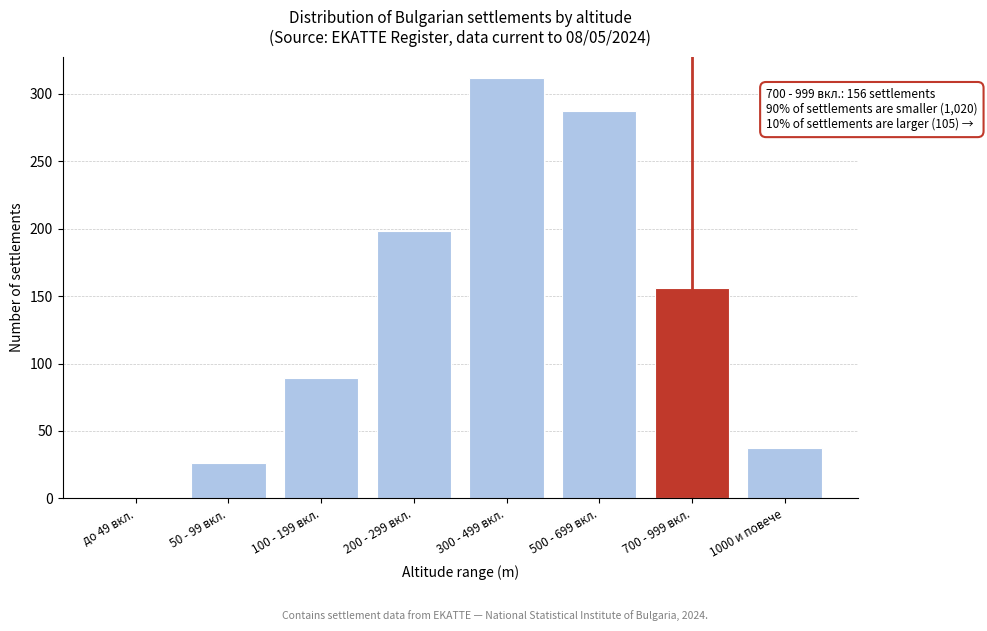

Reading left to right, what are all the values shown in this chart?

до 49 вкл.=0	50 - 99 вкл.=26	100 - 199 вкл.=89	200 - 299 вкл.=198	300 - 499 вкл.=312	500 - 699 вкл.=287	700 - 999 вкл.=156	1000 и повече=37